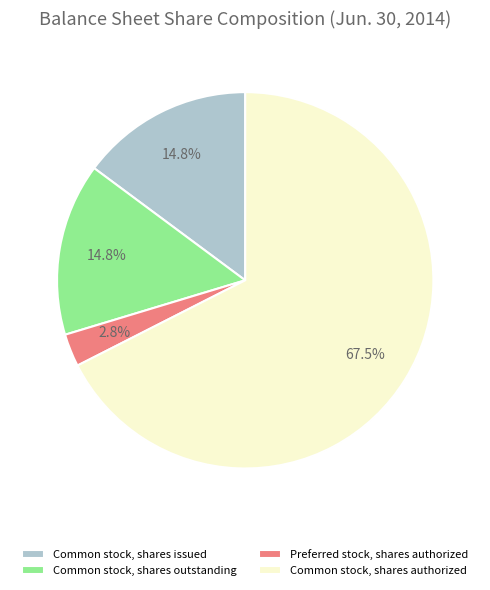

Does Common stock, shares issued account for over 50% of the chart?

No